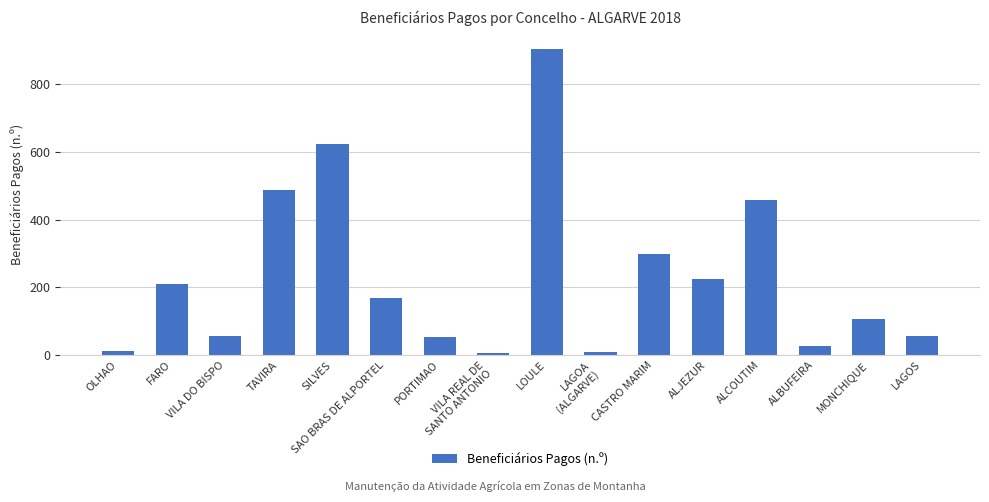

What is the maximum value shown in the chart?

904